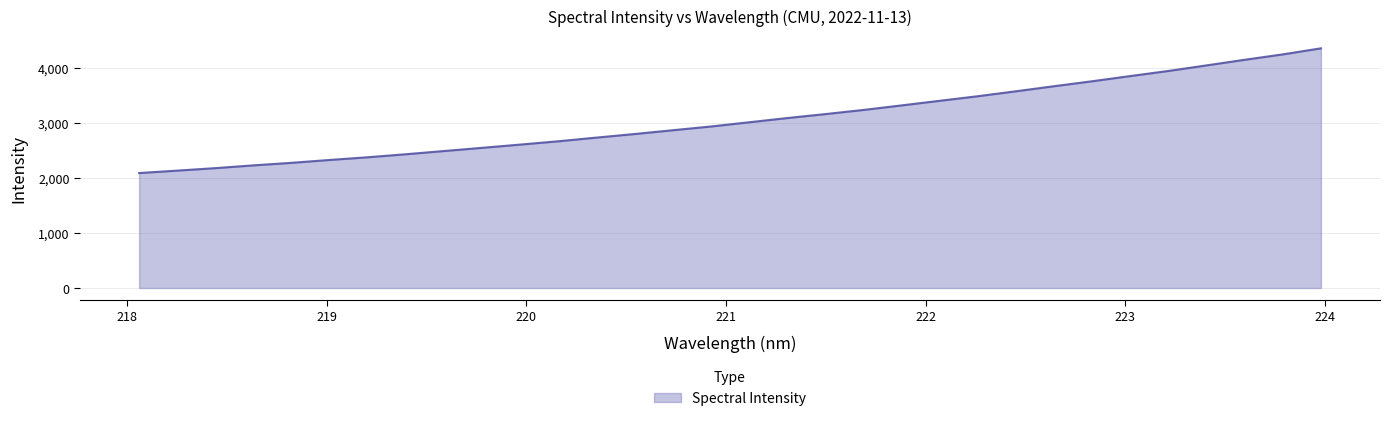

What is the sum of all values?

98028.2